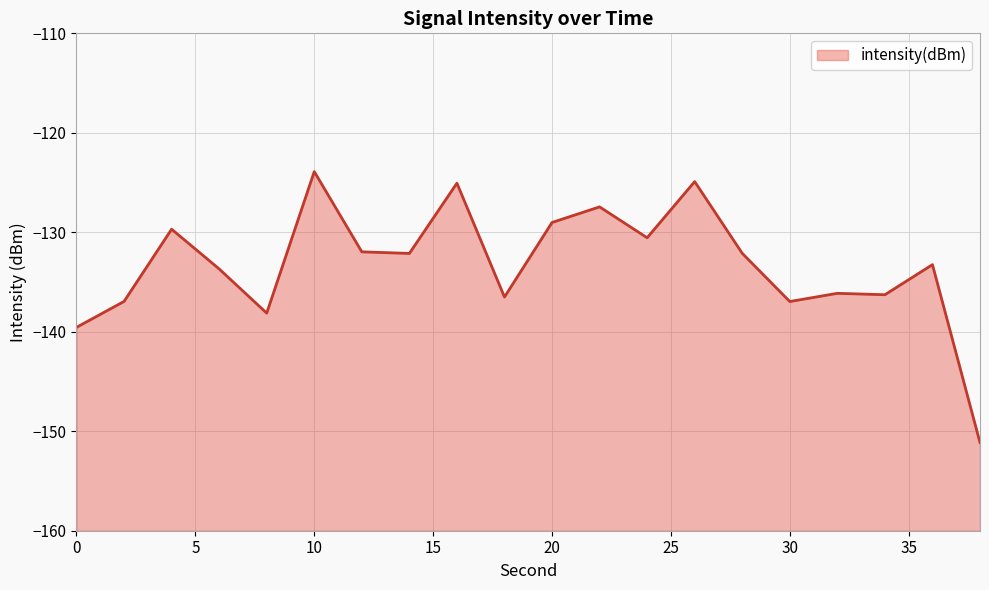

The chart shows a value of -127.4 at 22. True or false?

True